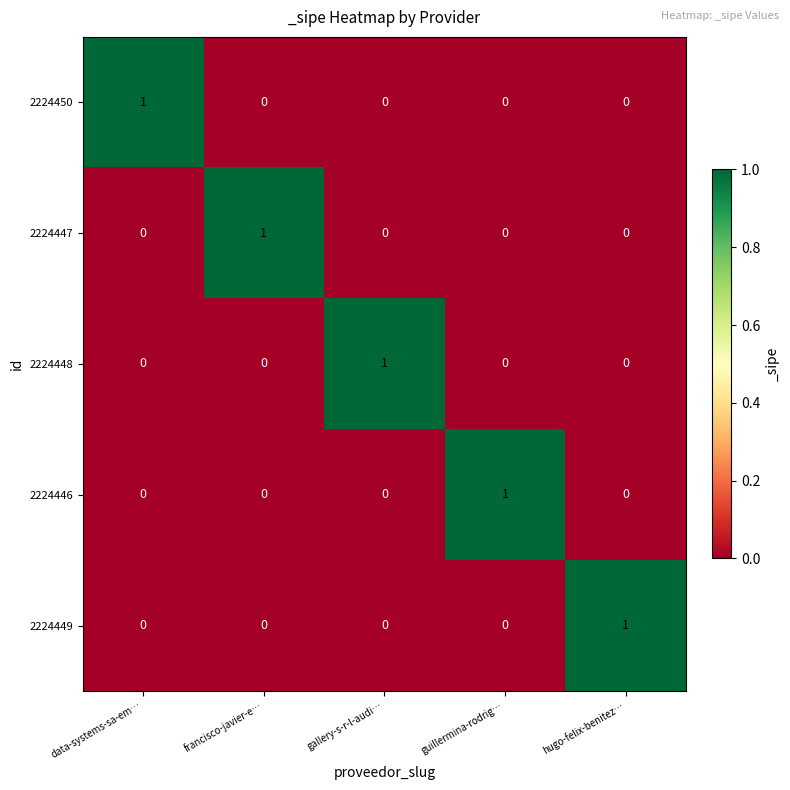

Is it true that 2224448 equals 0 at data-systems-sa-em…?

True